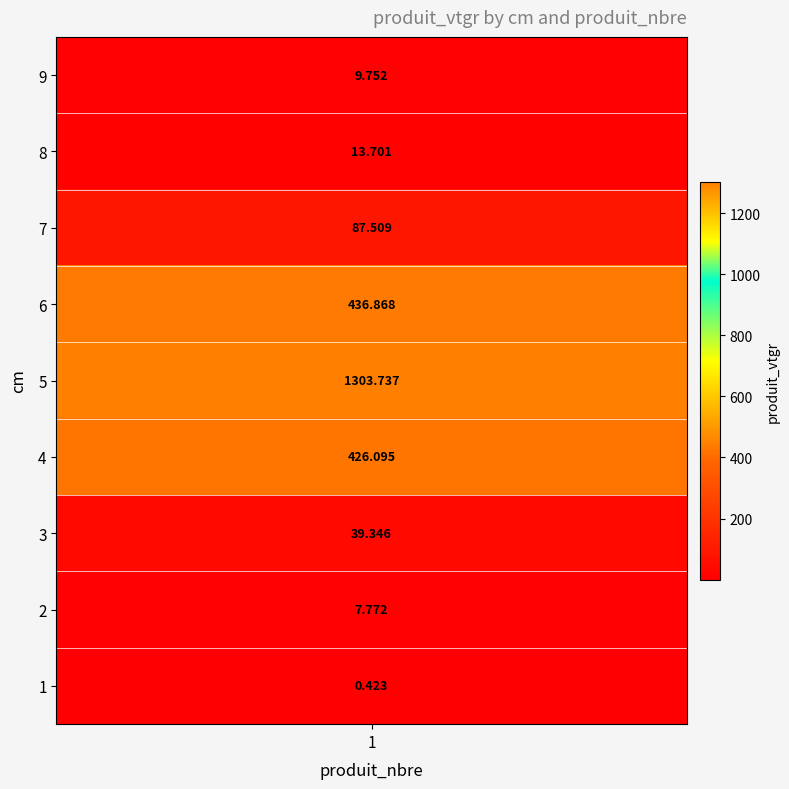

True or false: the data shows 0.1 at 1.

False